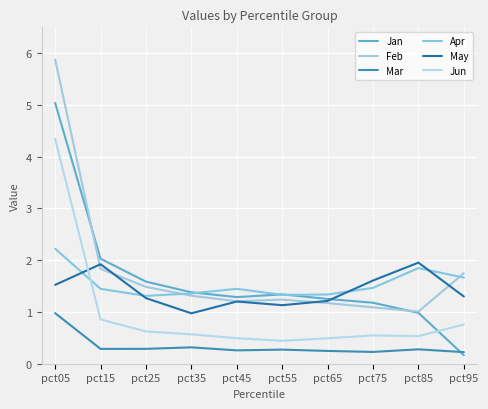

What is the spread (max minus min) of values at pct35?

1.1